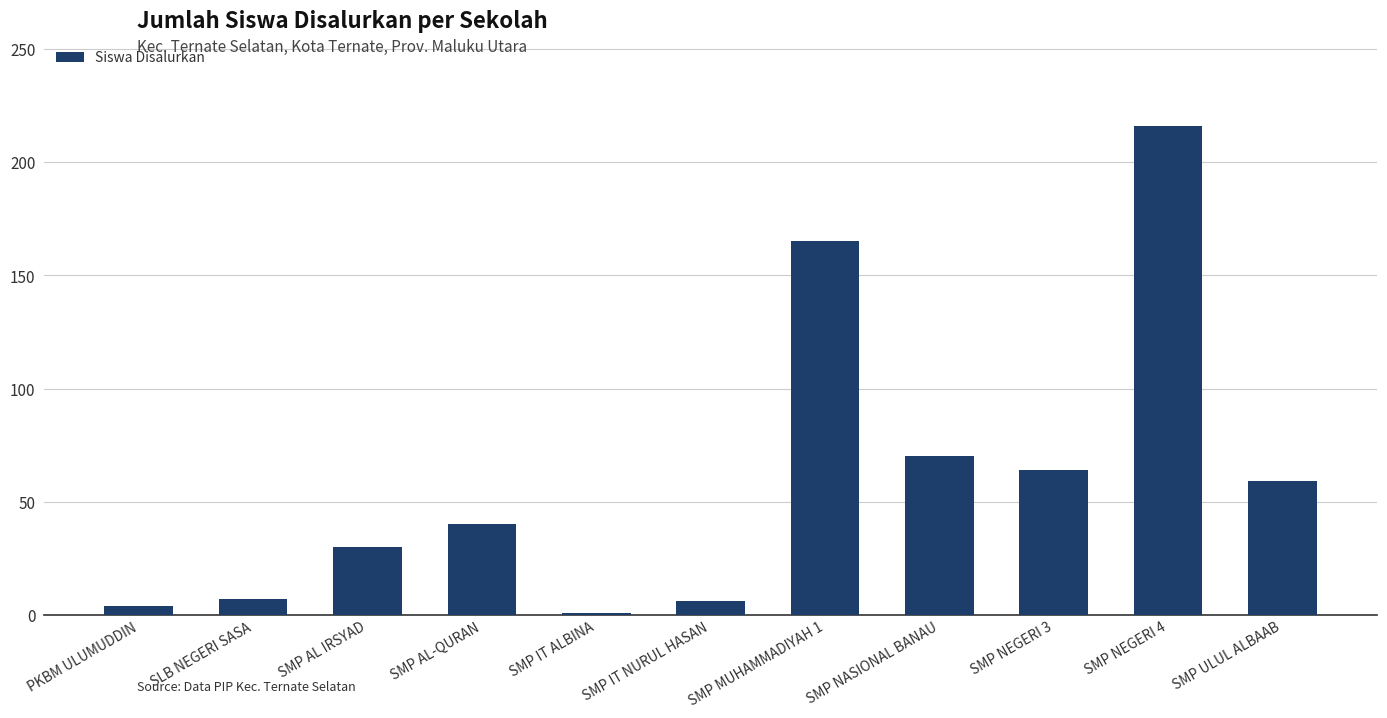

What is the average value?

60